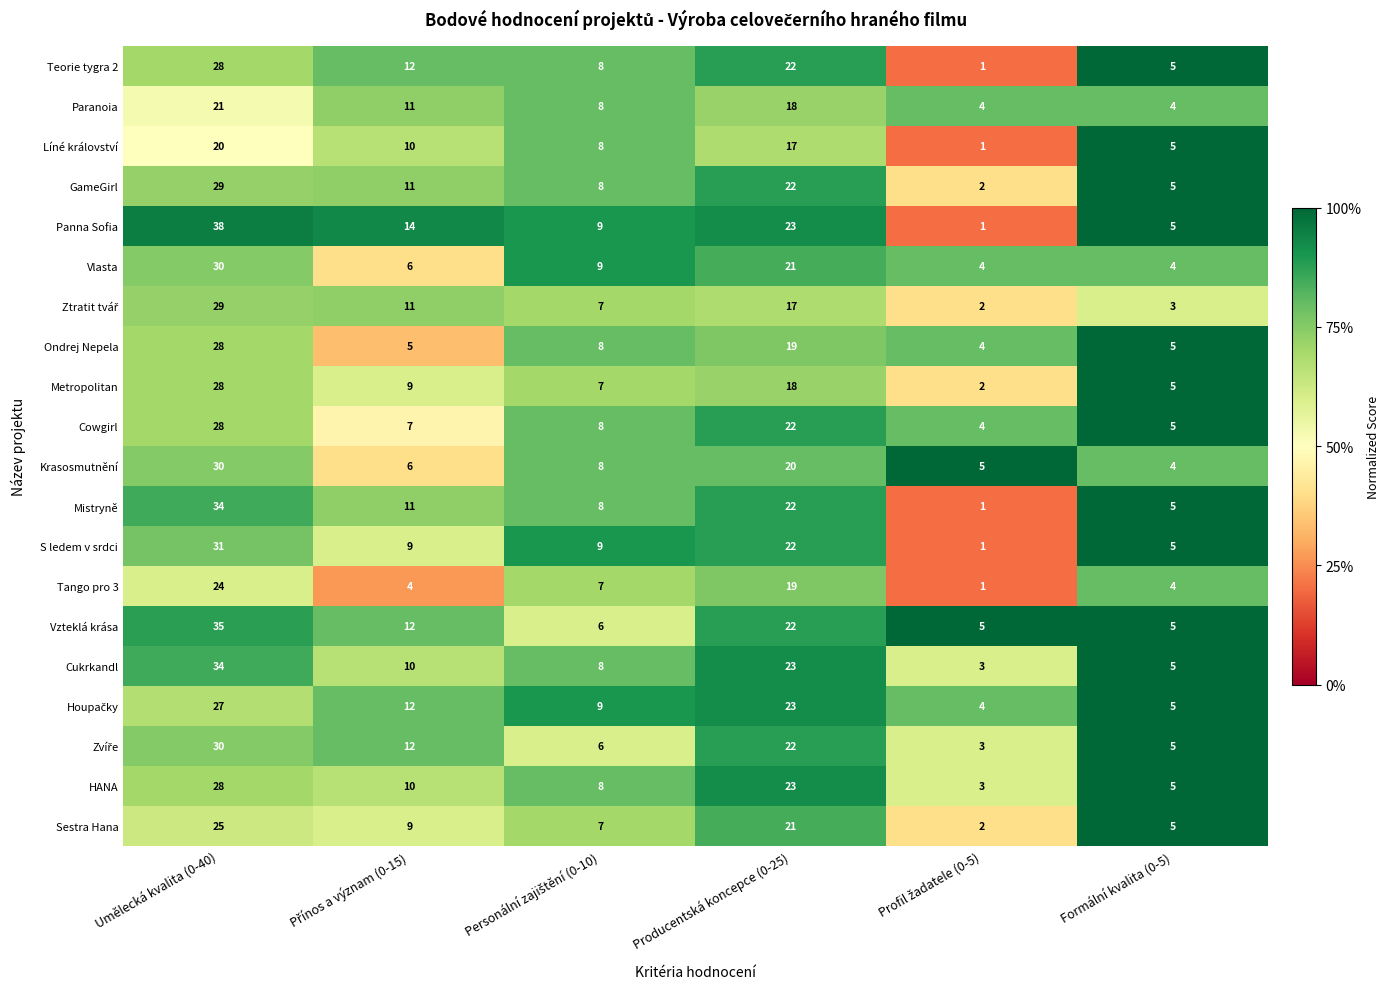

How many series are shown in this chart?

20